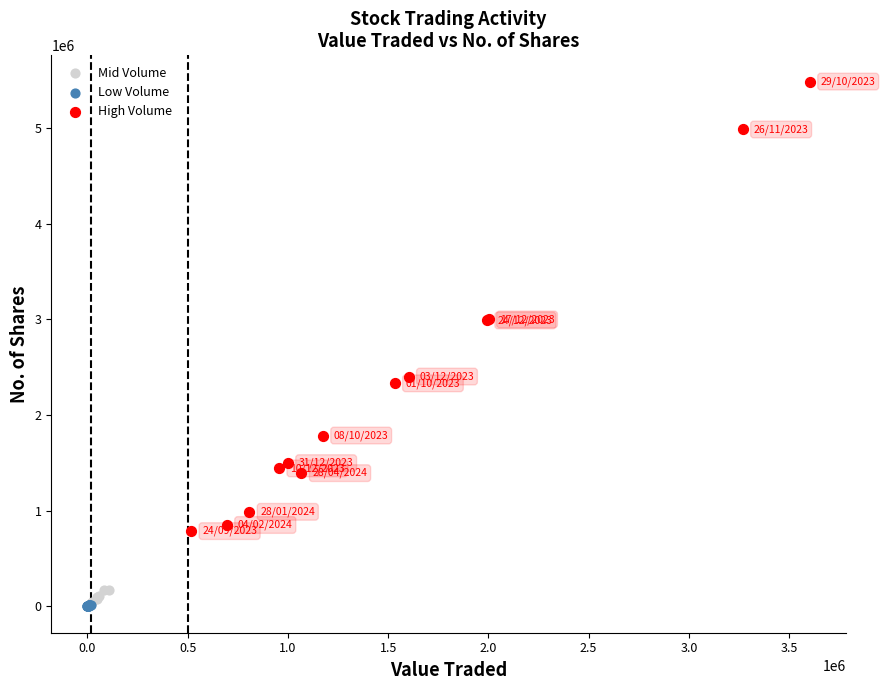

Which series has the largest Y range (max minus min)?

High Volume